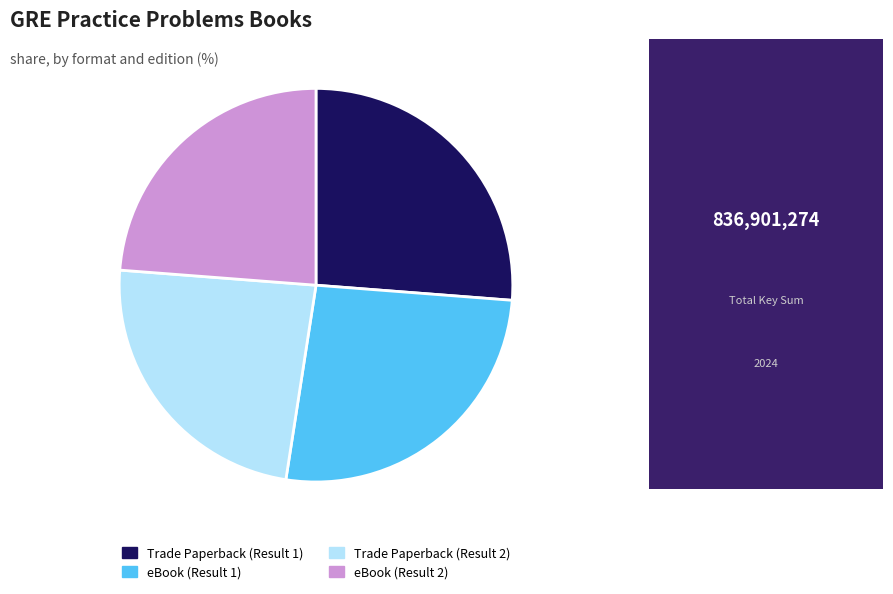

The Trade Paperback (Result 1) slice represents 21% of the pie. True or false?

False